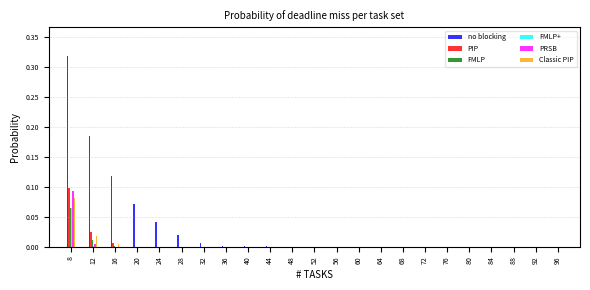

Which label corresponds to the largest value in the chart?

8